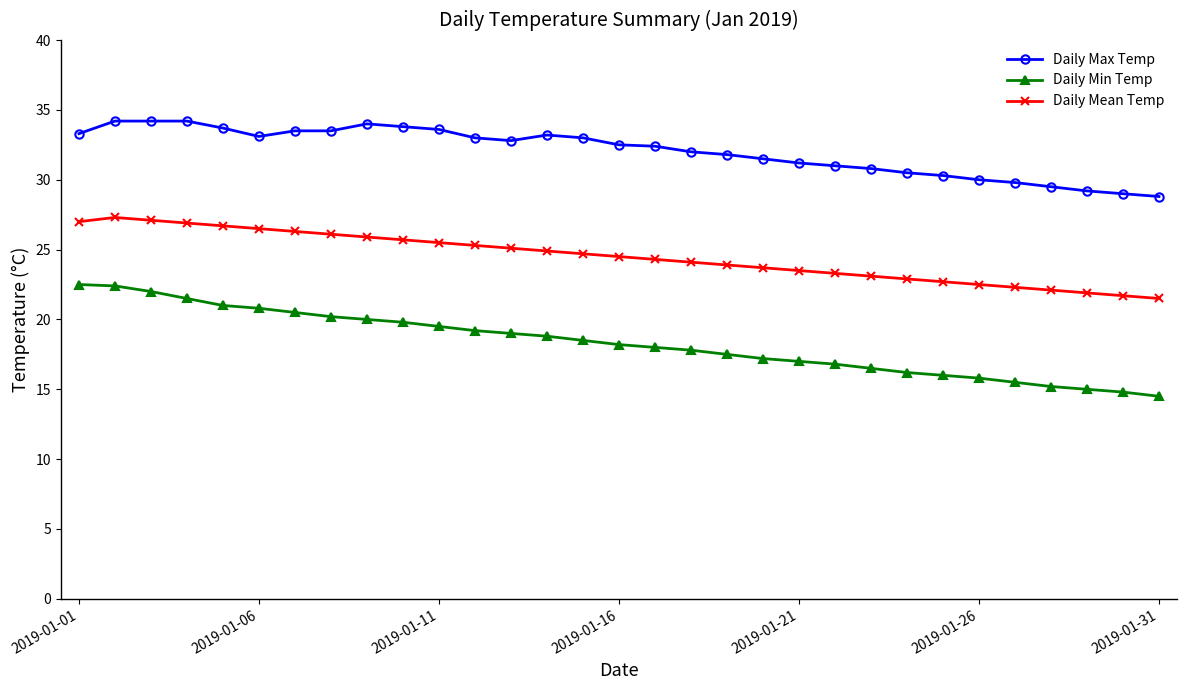

Which series has the widest spread of values?

Daily Min Temp